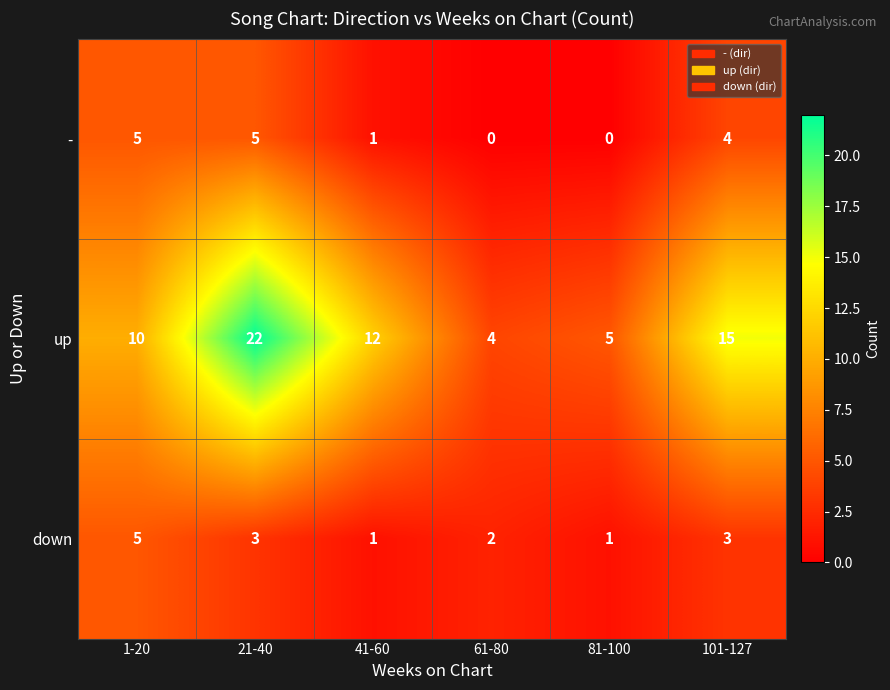

At 101-127, list the series in order from largest to smallest.

up, -, down